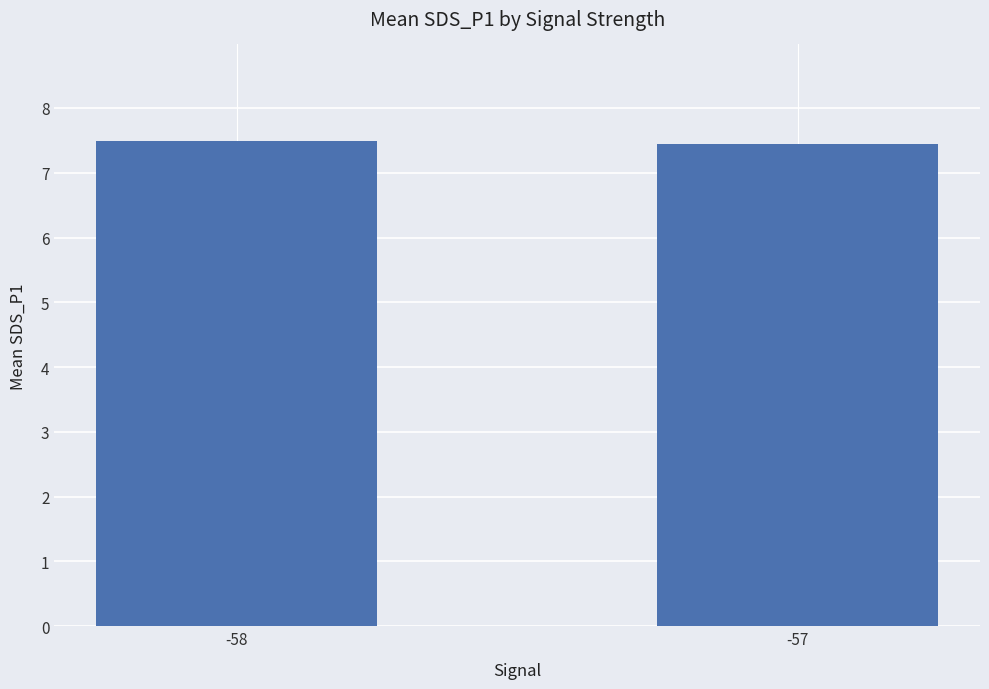

What is the value of the 2nd bar from the left?

7.4